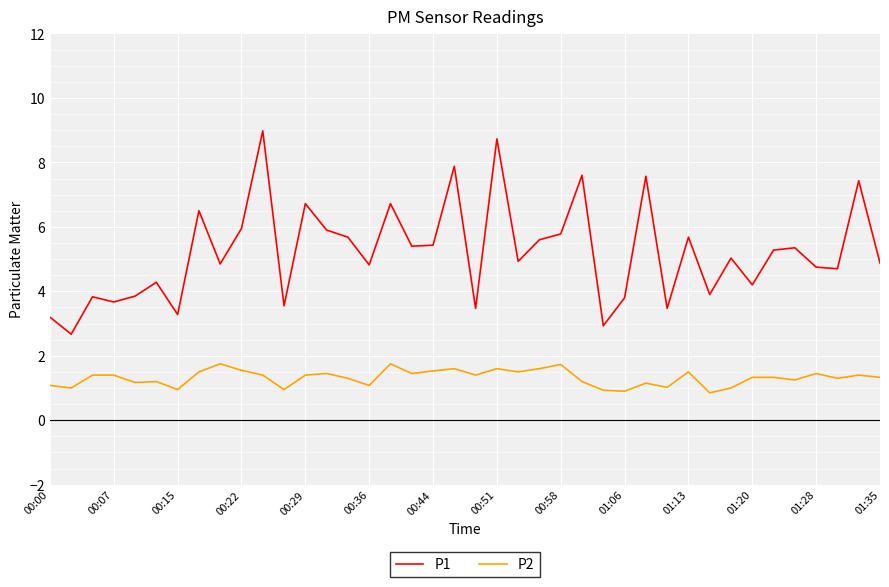

At how many categories does at least one series exceed 1?

40